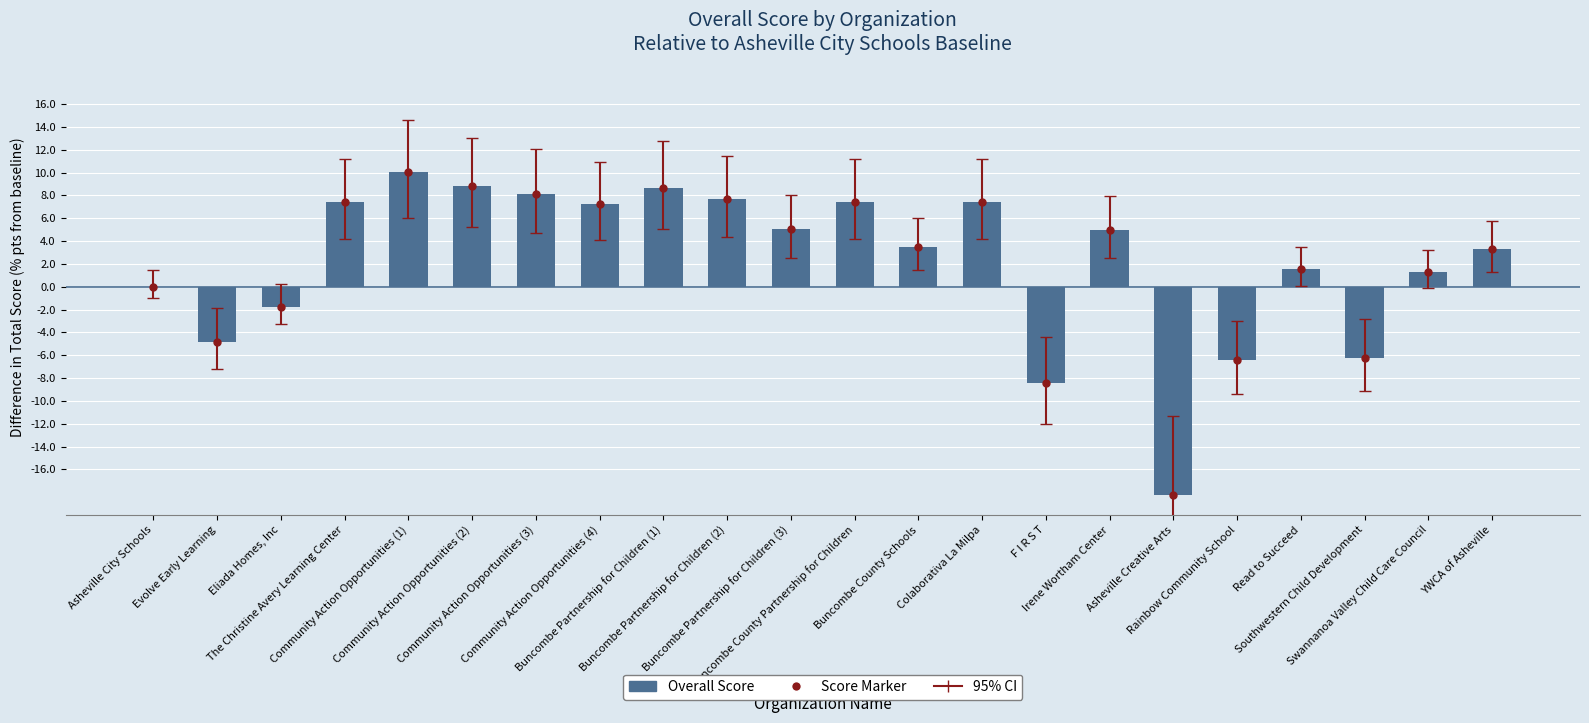

How many data points are above 4?

11